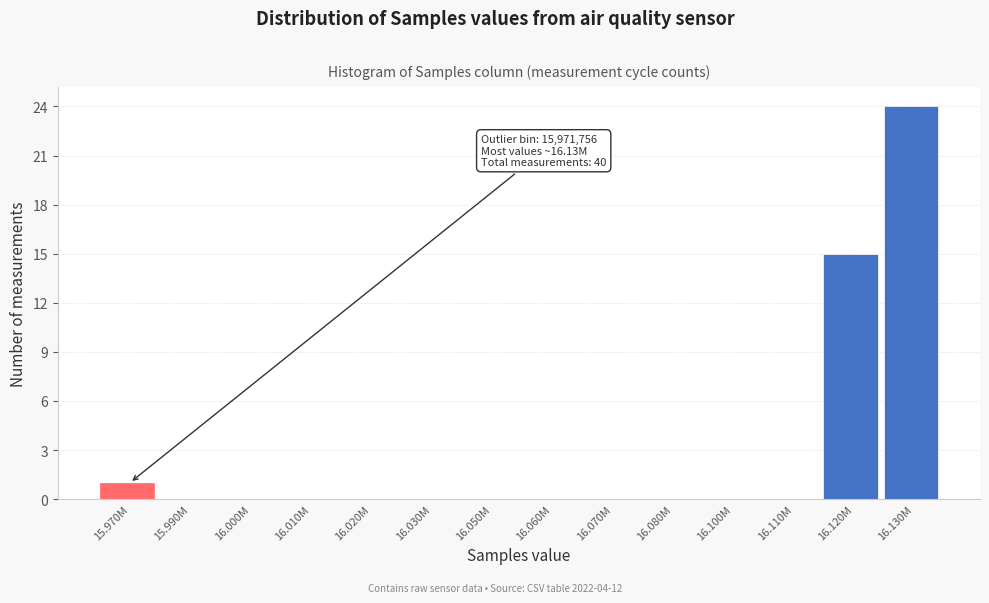

Reading right to left, transcribe all the data shown in this chart.

16.130M=24	16.120M=15	16.110M=0	16.100M=0	16.080M=0	16.070M=0	16.060M=0	16.050M=0	16.030M=0	16.020M=0	16.010M=0	16.000M=0	15.990M=0	15.970M=1